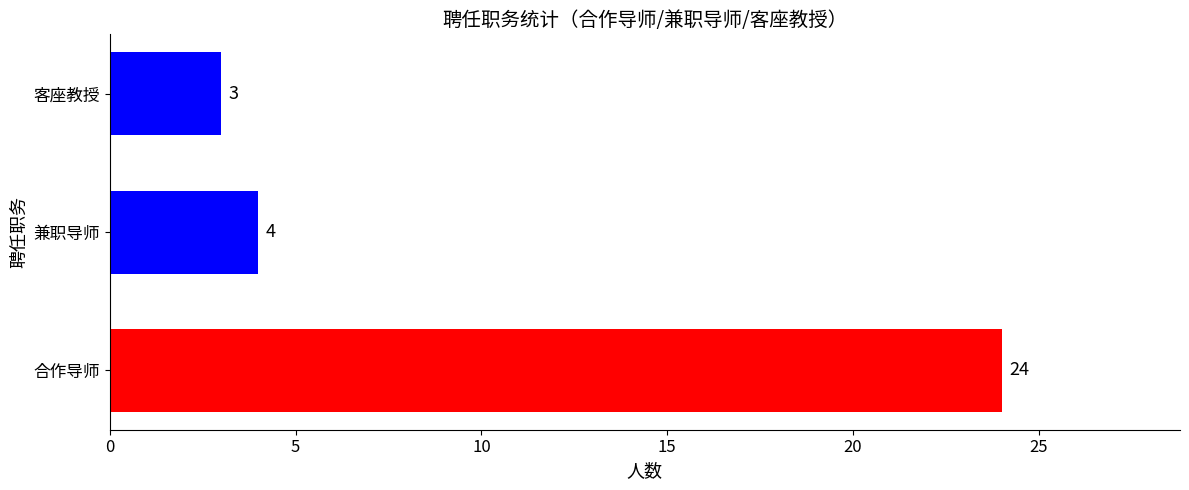

Reading bottom to top, what are all the values shown in this chart?

合作导师=24	兼职导师=4	客座教授=3